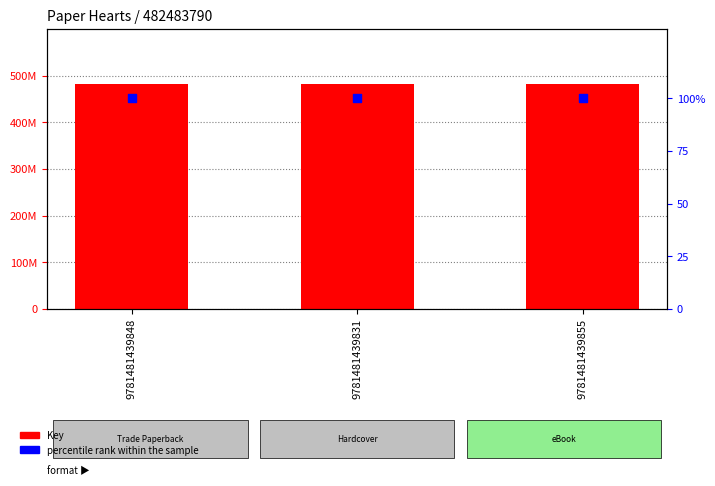

Is the value of Key at 9781481439831 greater than the value of percentile rank within the sample at 9781481439848?

Yes